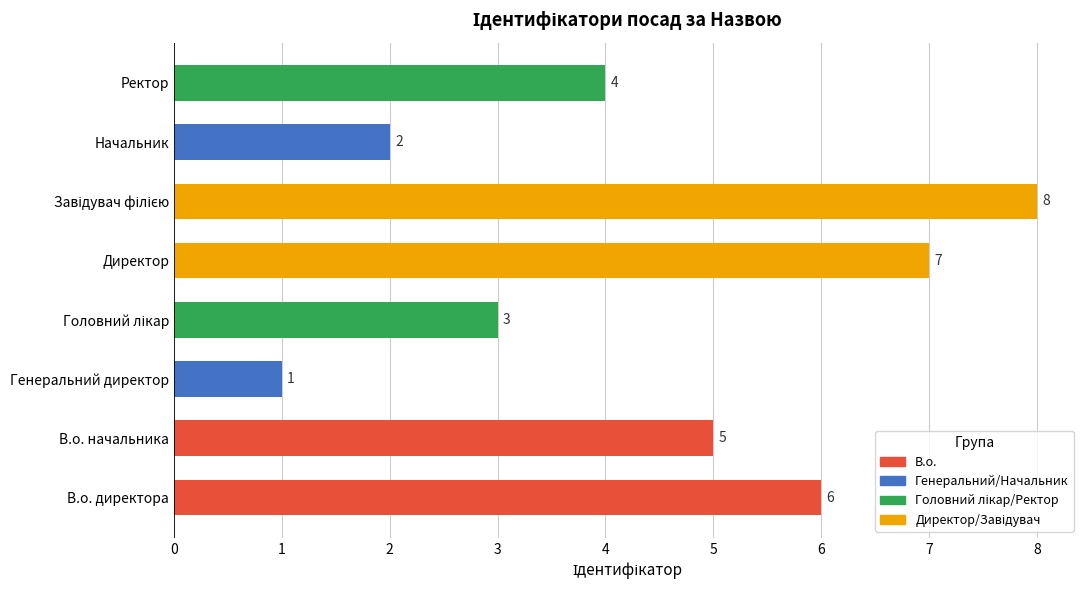

True or false: the data shows 7 at Ректор.

False